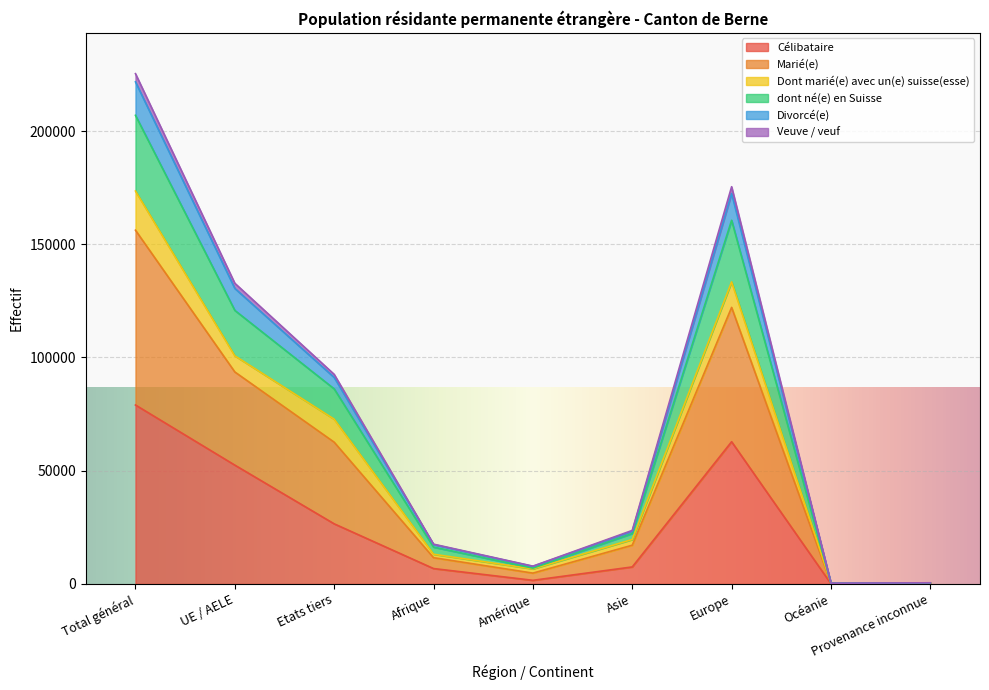

True or false: Célibataire has a value of 41437 at Europe.

False